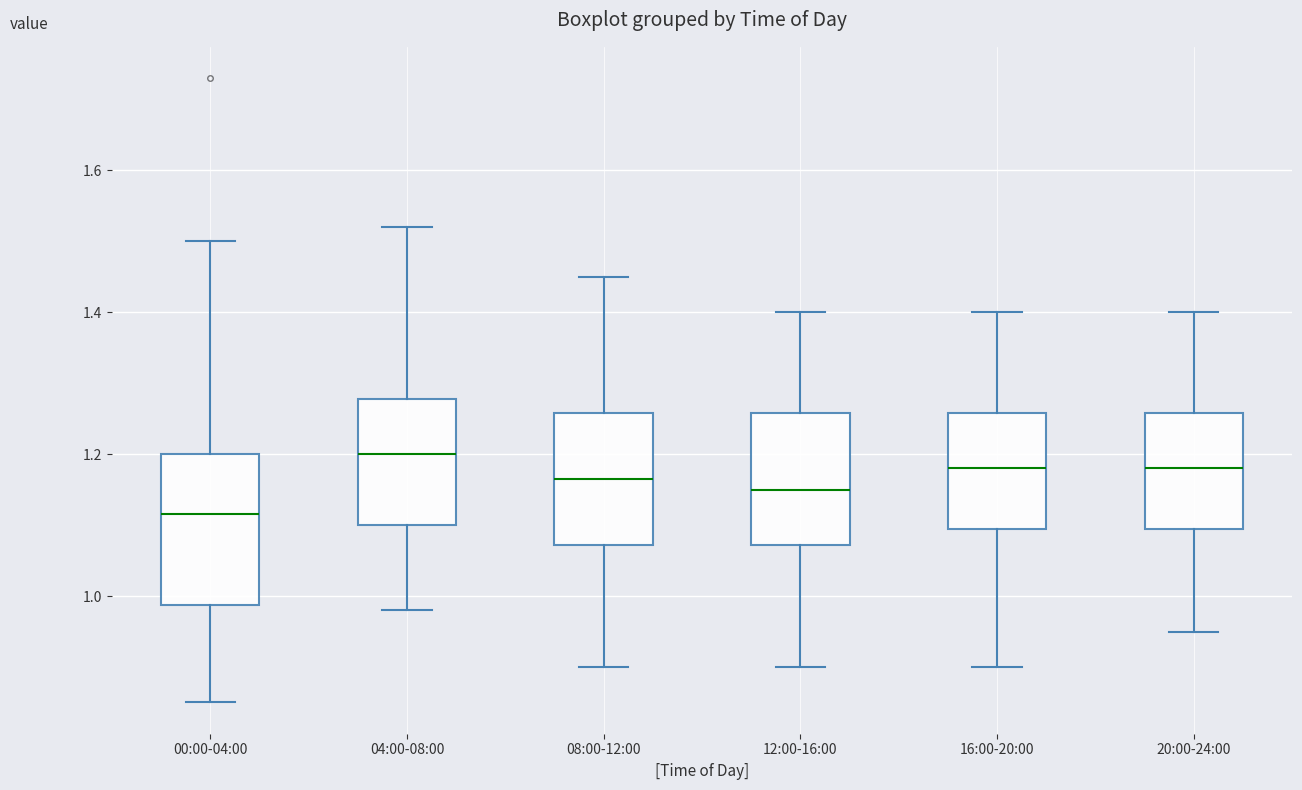

Comparing the boxes themselves (not the whiskers), which one is the tallest?

00:00-04:00